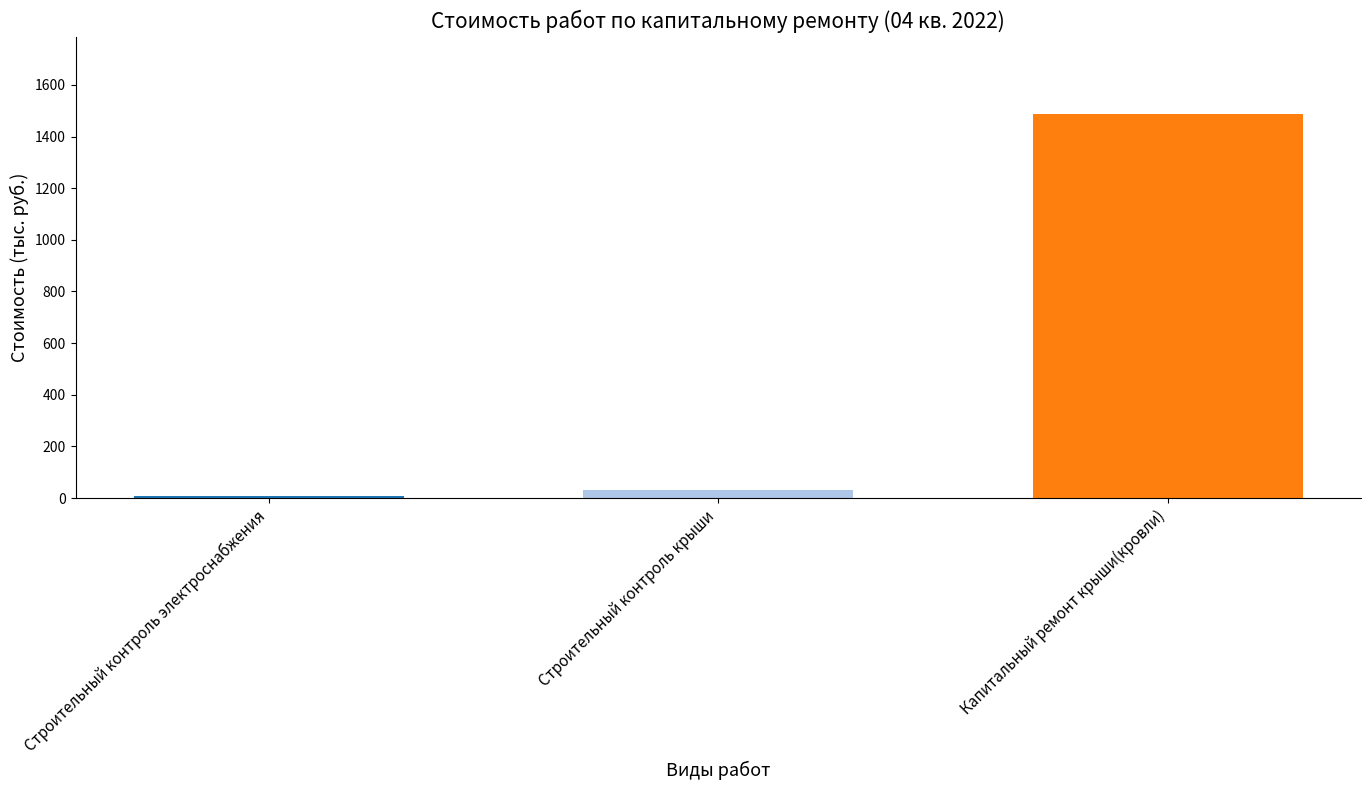

What is the label of the 1st bar from the left?

Строительный контроль электроснабжения